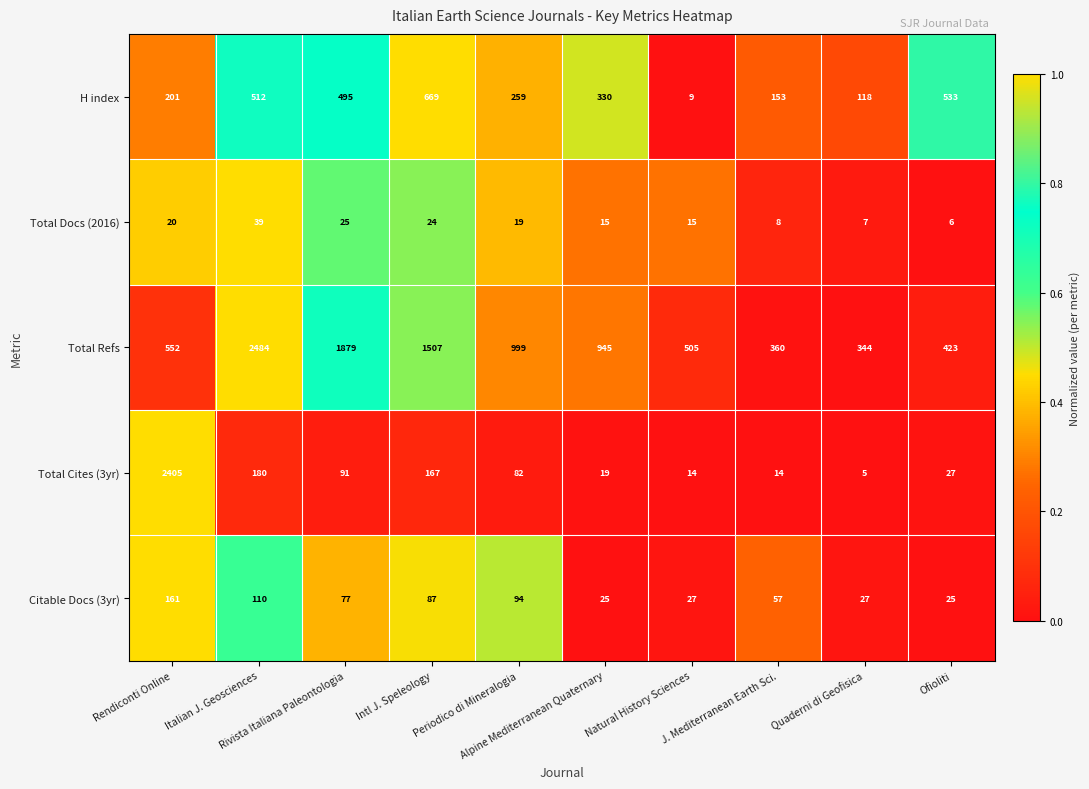

What is the minimum value for Total Docs (2016)?

6